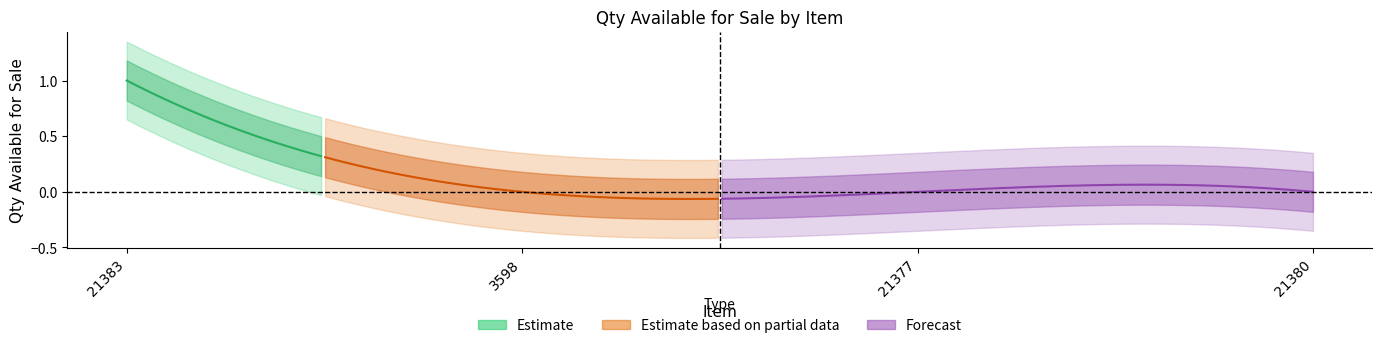

Is it true that the value at 21380 is 1?

False